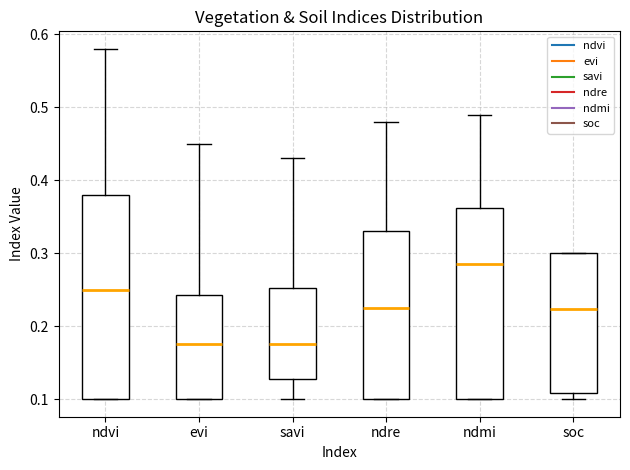

Which box is the tallest, from its lower edge to its upper edge?

ndvi